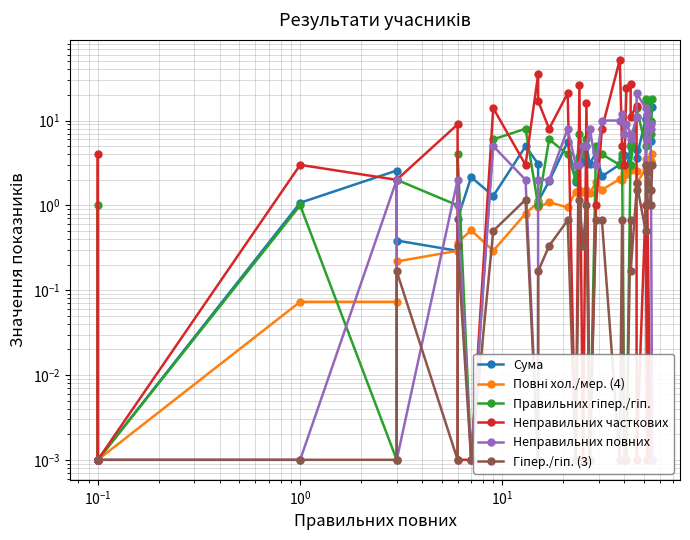

At how many categories does at least one series exceed 50?

1